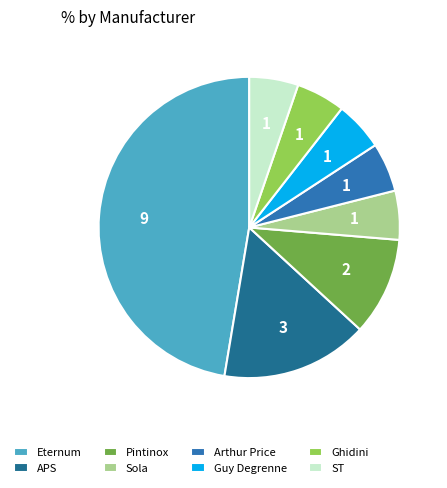

What is the largest slice in the pie chart?

Eternum